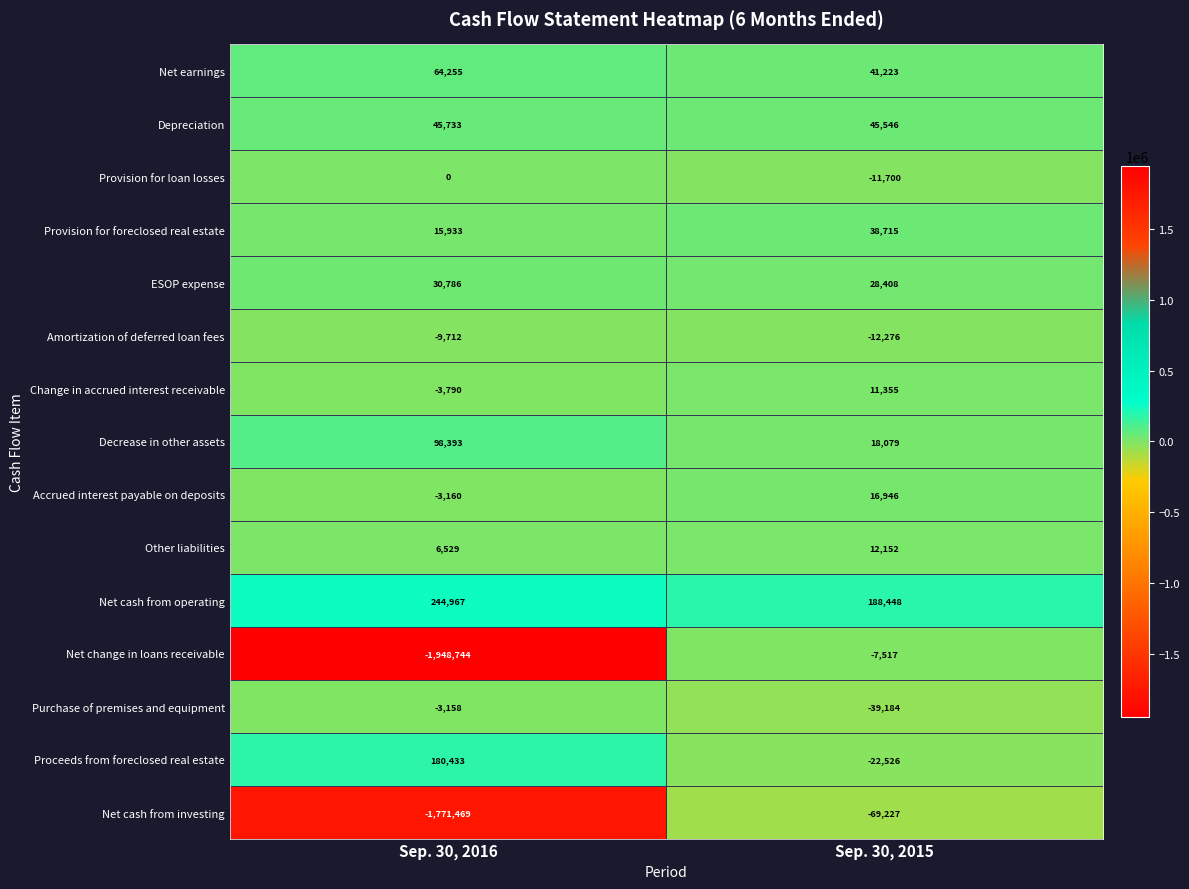

Which series has the largest total across all categories?

Net cash from operating